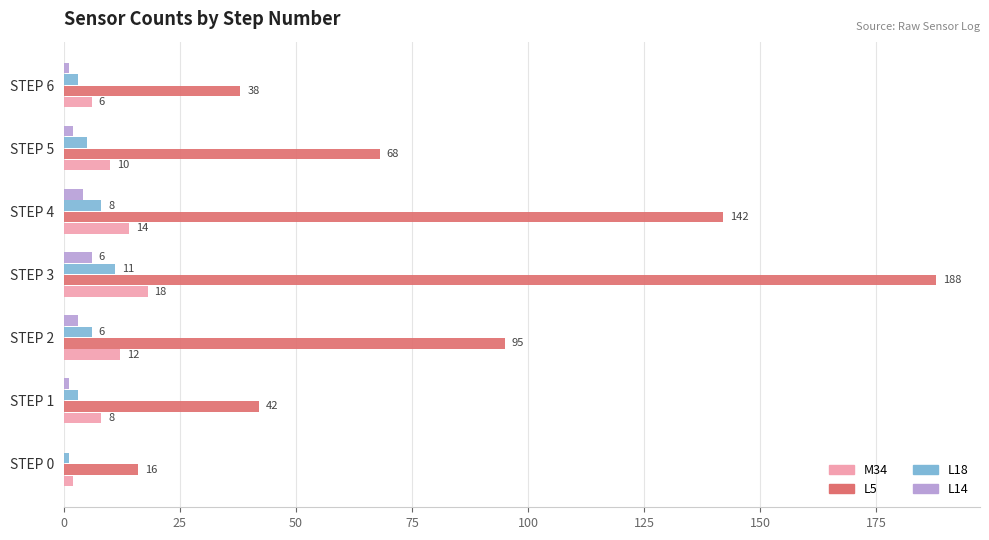

What is the sum of the M34 values at STEP 1 and STEP 5?

18